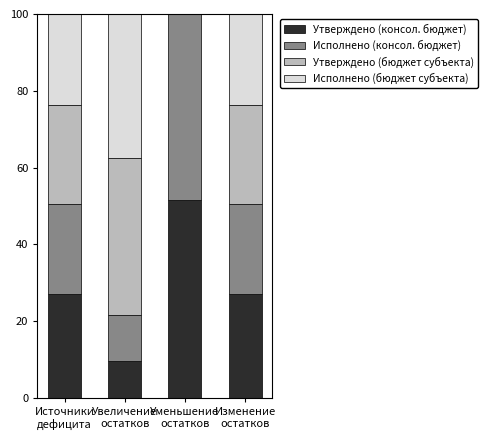

What is the highest value of the Утверждено (консол. бюджет) series?

51.6